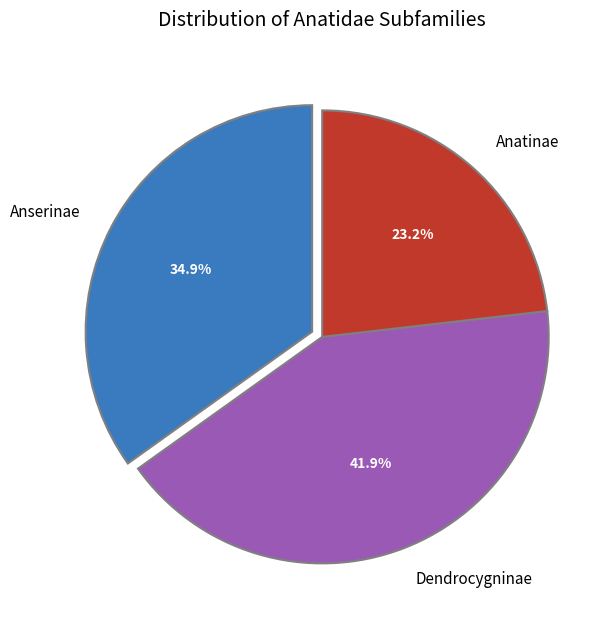

Combined, do Anserinae and Anatinae account for over 50%?

Yes